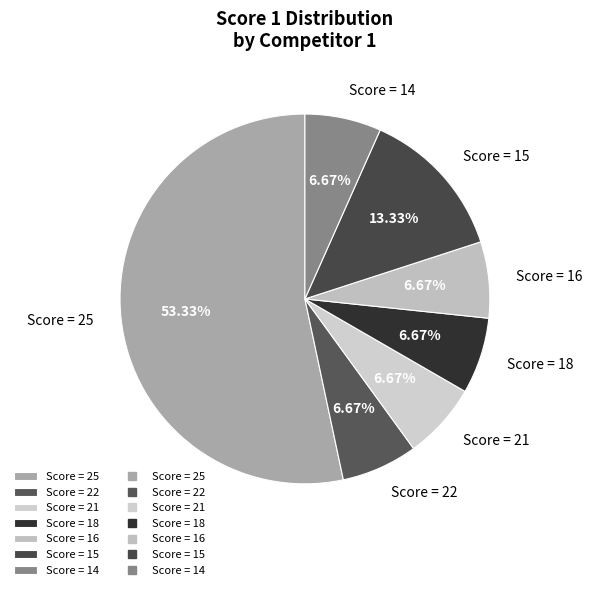

Is there any slice that represents more than half of the pie?

Yes